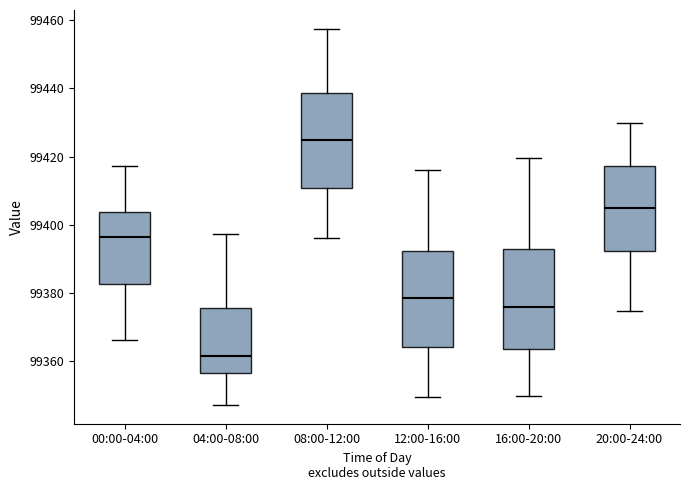

Reading left to right, transcribe this box plot: for each box, give where its median line is, the range the box spans, and where its two whiskers end, as read against the y-axis. The values are not printed on the chart, so give them approximately, as read against the axis.

00:00-04:00: median 99396, box 99382 to 99404, whiskers 99366 to 99418
04:00-08:00: median 99362, box 99356 to 99376, whiskers 99348 to 99398
08:00-12:00: median 99426, box 99410 to 99438, whiskers 99396 to 99458
12:00-16:00: median 99378, box 99364 to 99392, whiskers 99350 to 99416
16:00-20:00: median 99376, box 99364 to 99392, whiskers 99350 to 99420
20:00-24:00: median 99404, box 99392 to 99418, whiskers 99374 to 99430